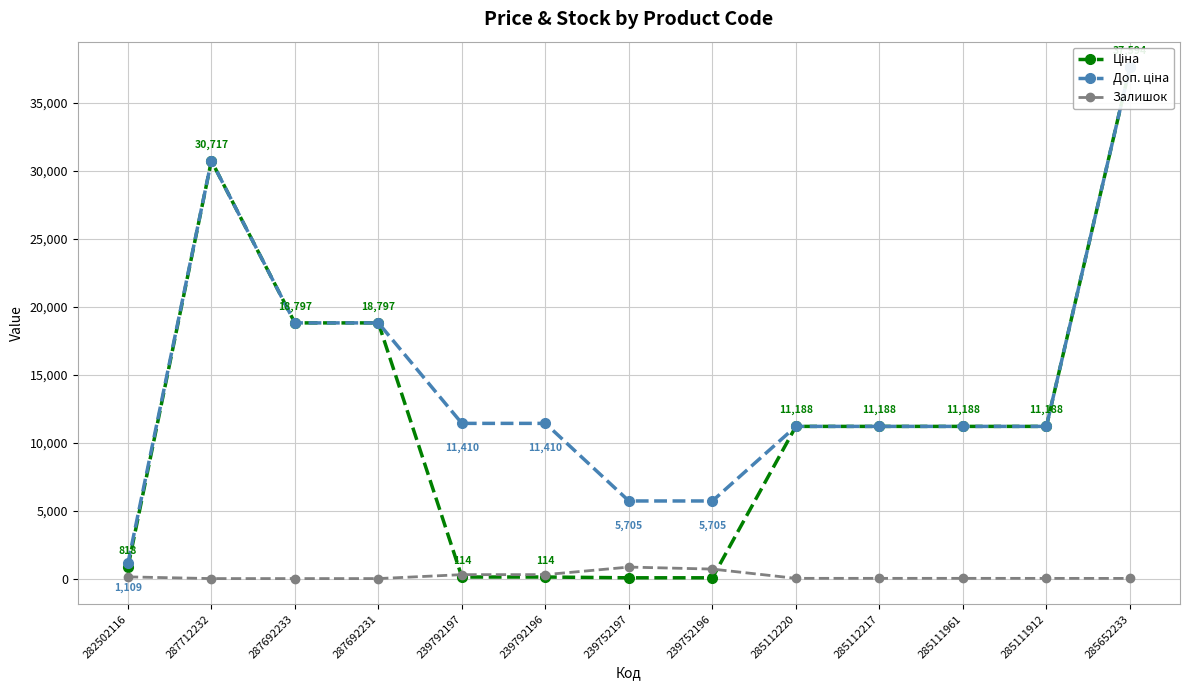

What are all the series names shown in the legend?

Ціна, Доп. ціна, Залишок